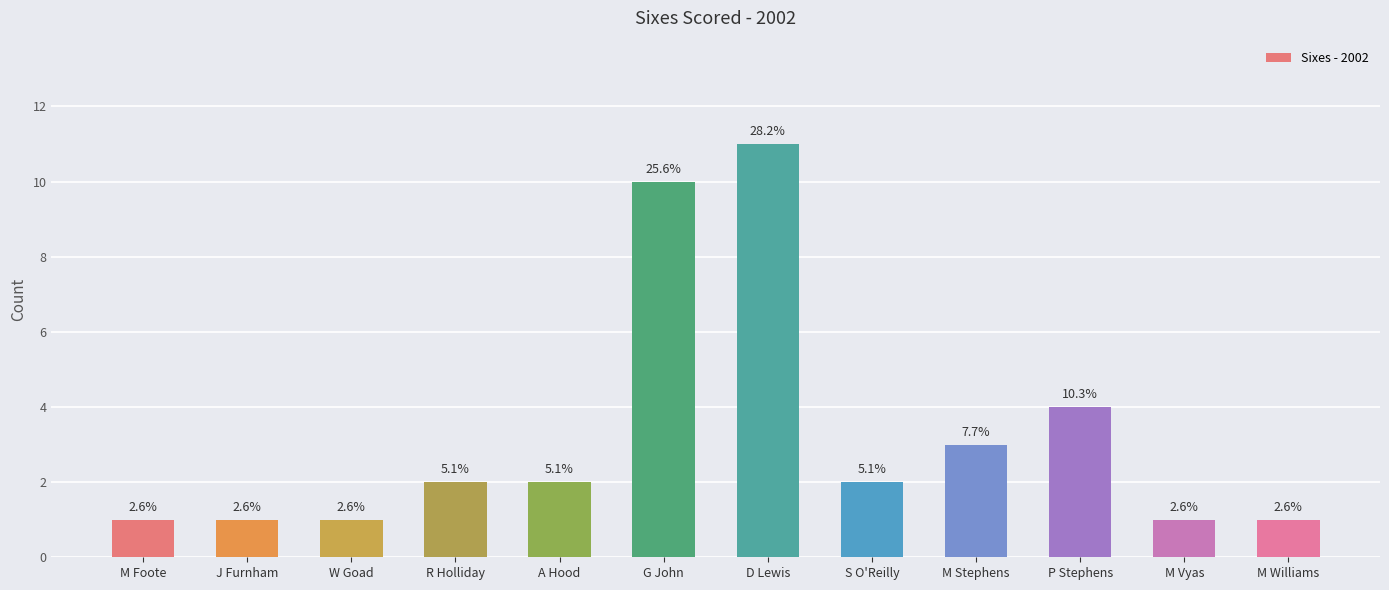

What is the difference between the maximum and minimum values?

10